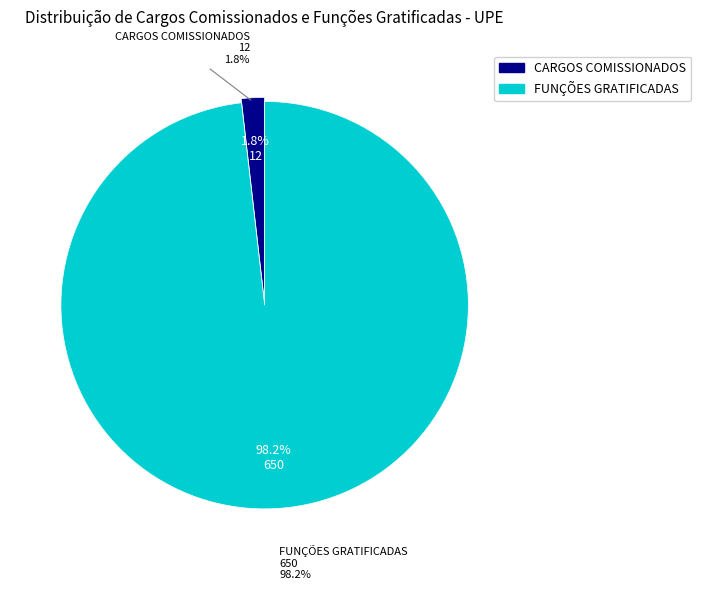

How much of the chart is everything except CARGOS COMISSIONADOS?

98.2%